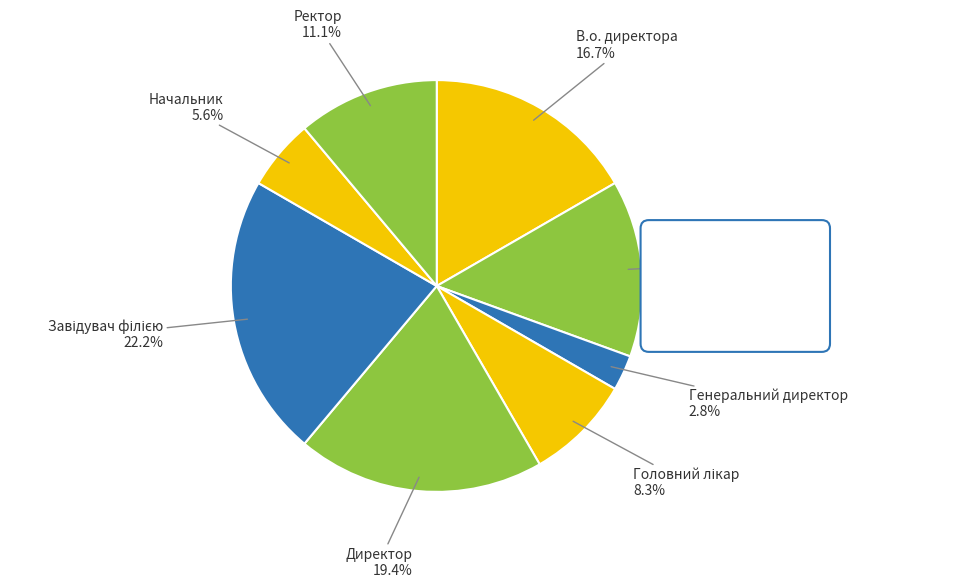

Combined, do Генеральний директор and Ректор account for over 50%?

No